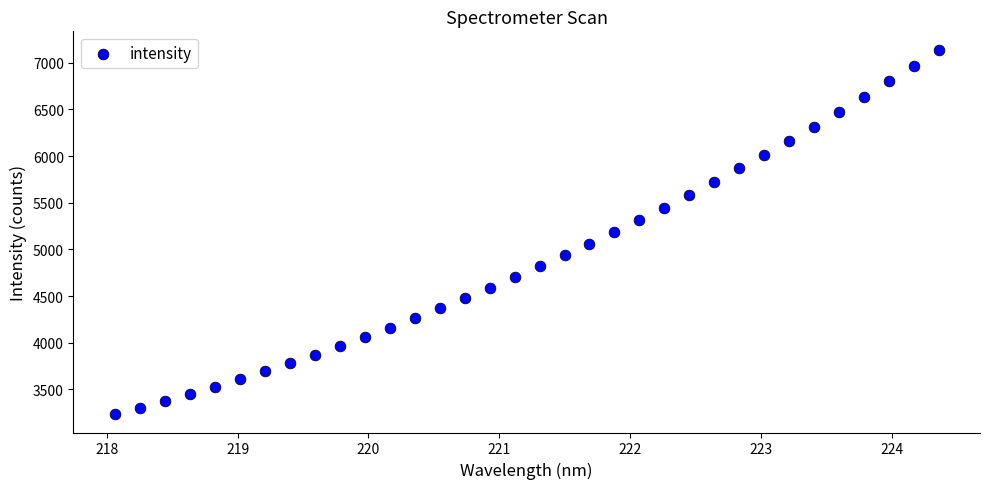

What is the range of X values (max minus min)?

6.3